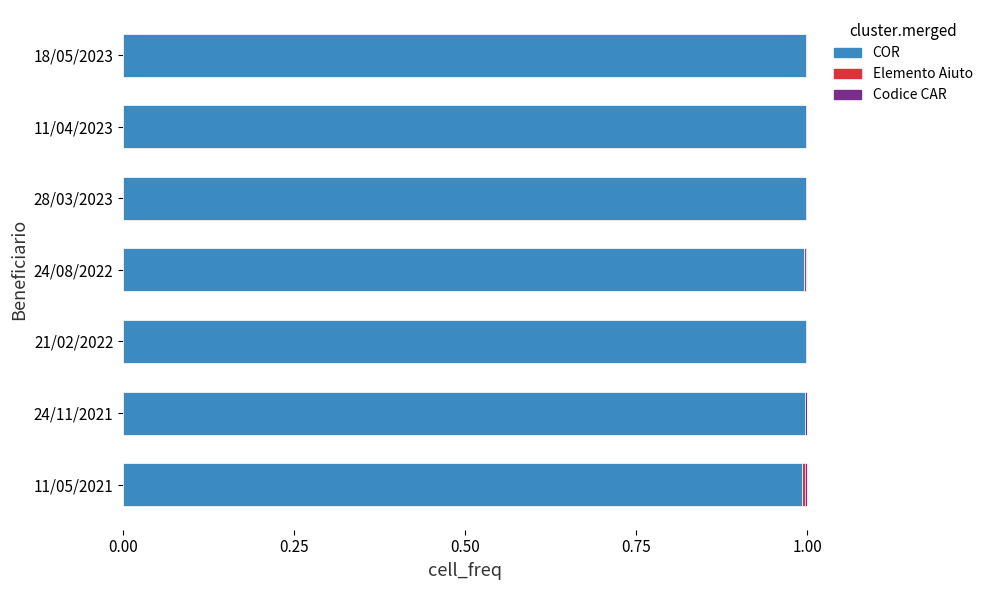

What is the highest value of the COR series?

1.0